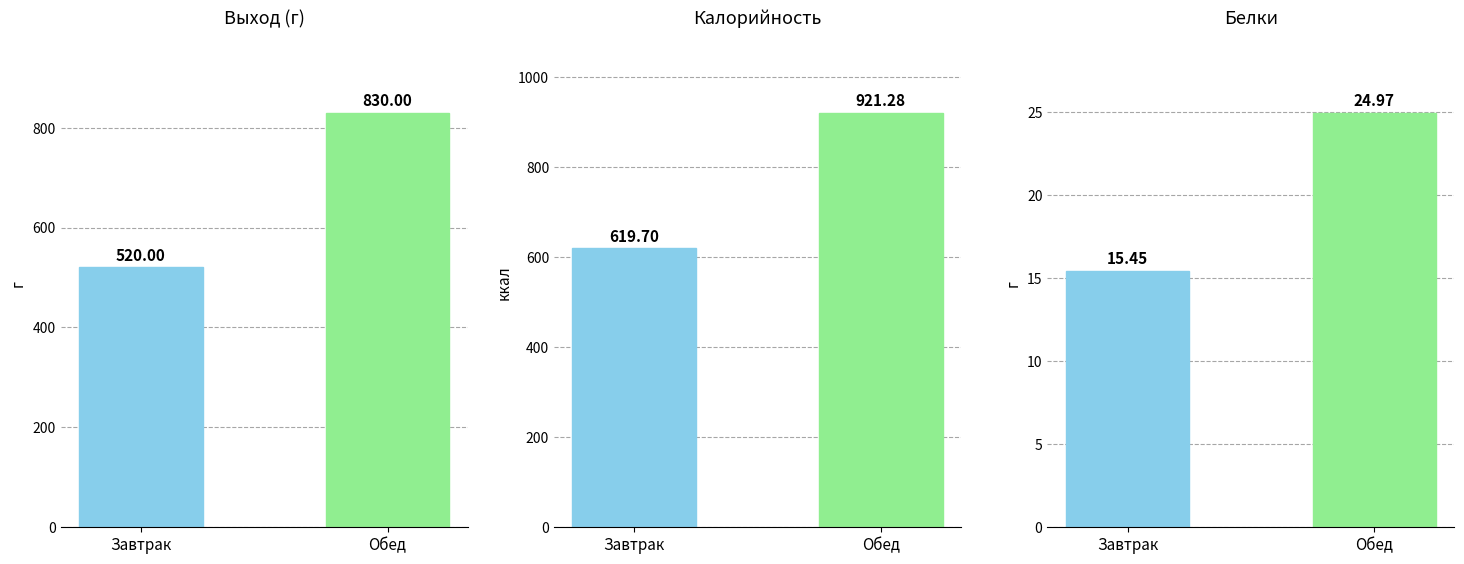

How many Выход (г) values are between 520 and 830?

2